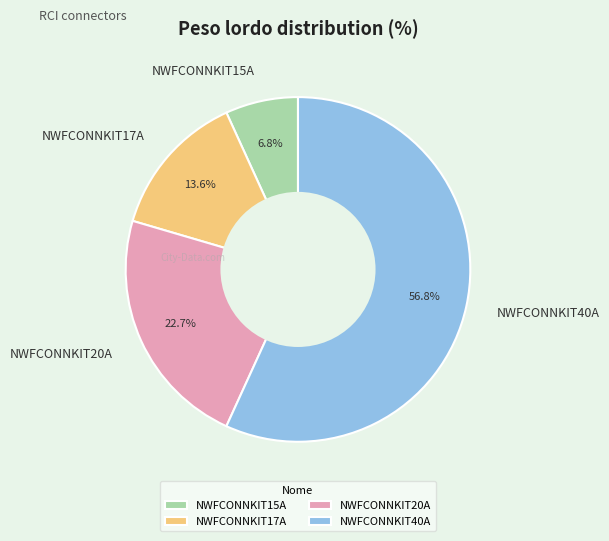

The NWFCONNKIT40A slice represents 57% of the pie. True or false?

True